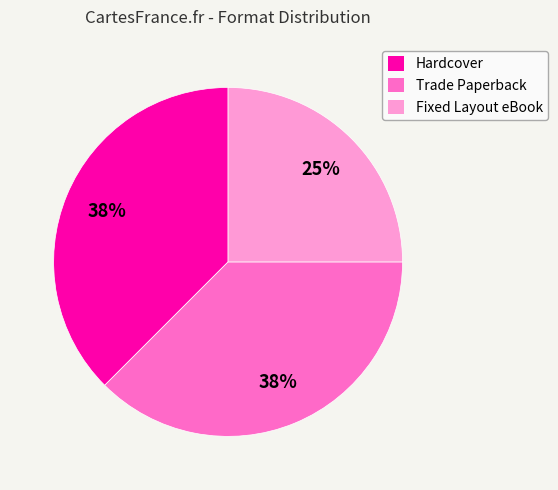

Does Fixed Layout eBook account for over 50% of the chart?

No